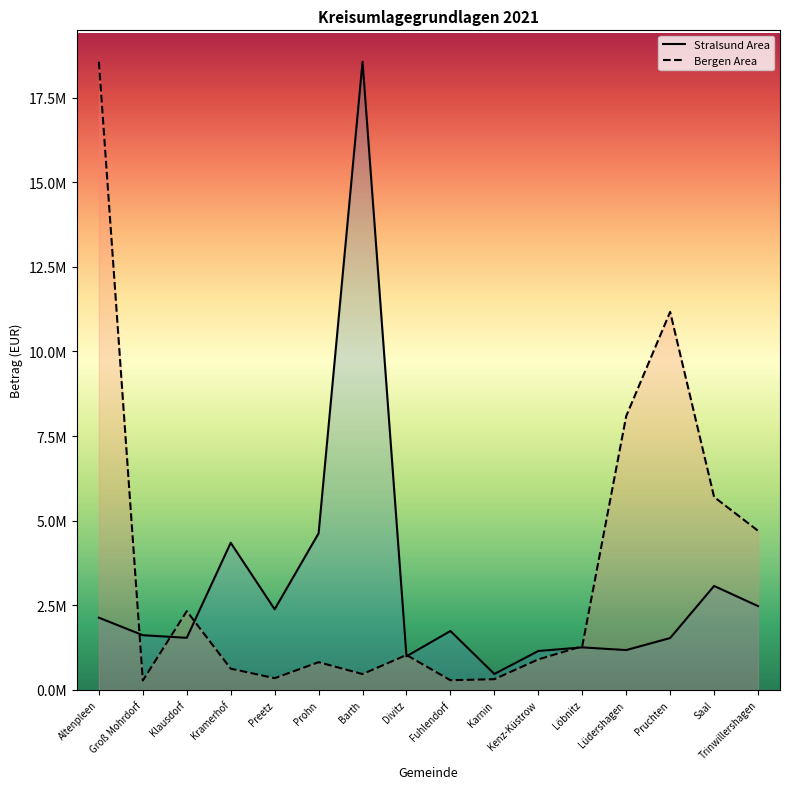

Which series changed the most between Altenpleen and Klausdorf?

Bergen Area